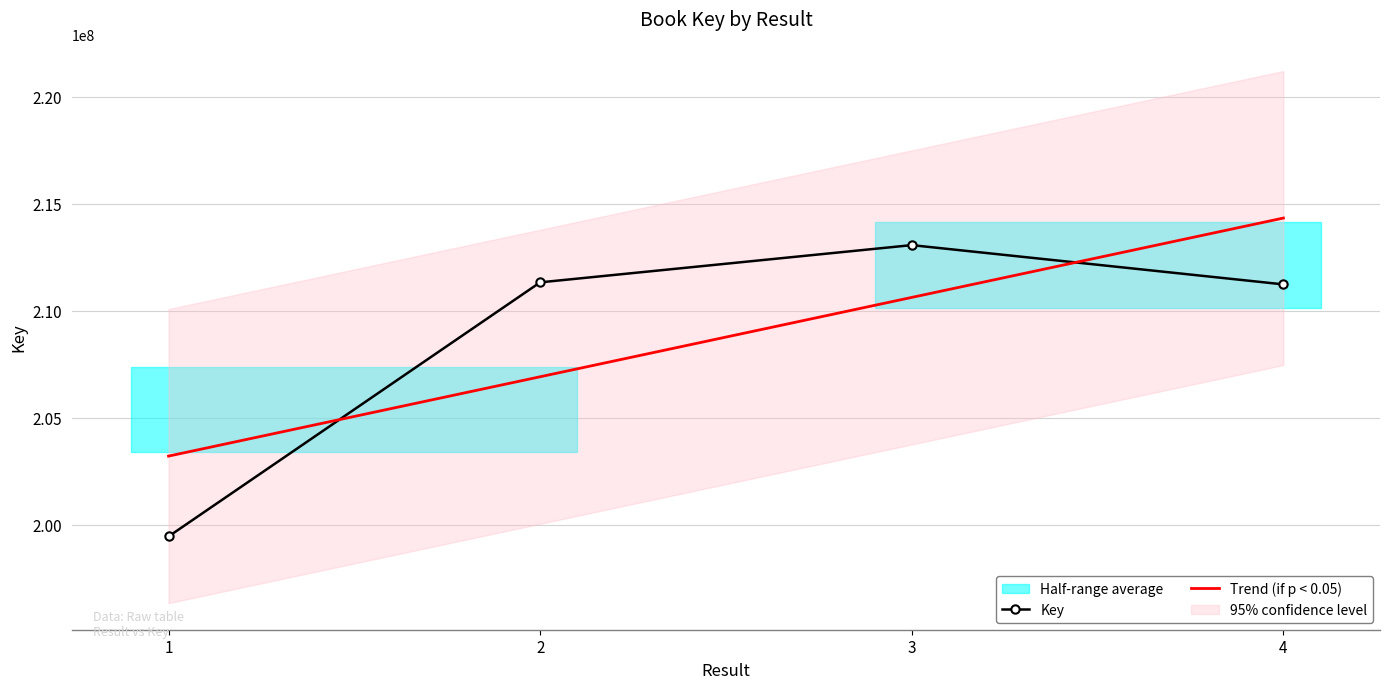

What is the minimum value for Key?

199454214.0